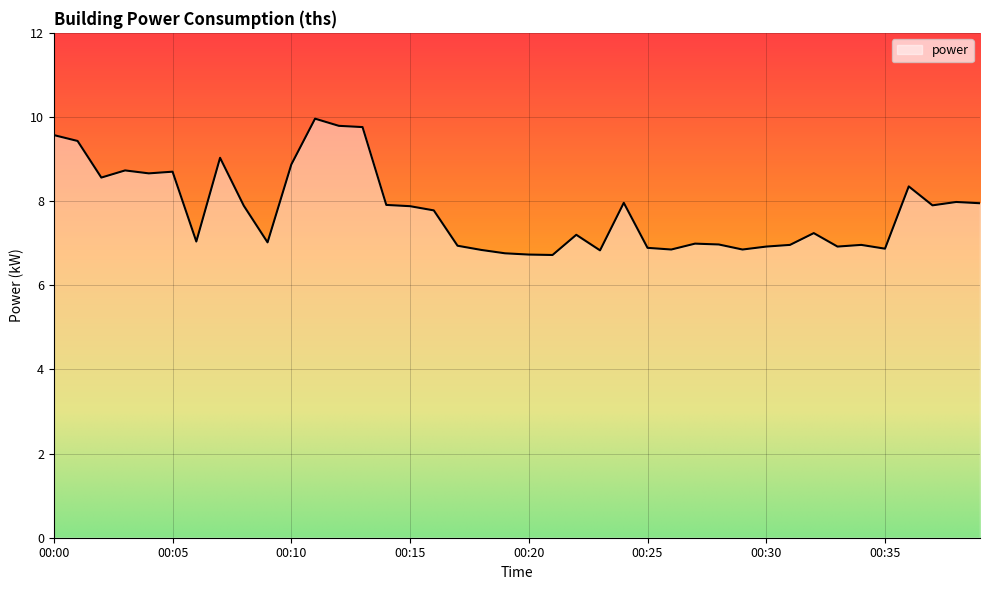

How many categories are shown in the chart?

40